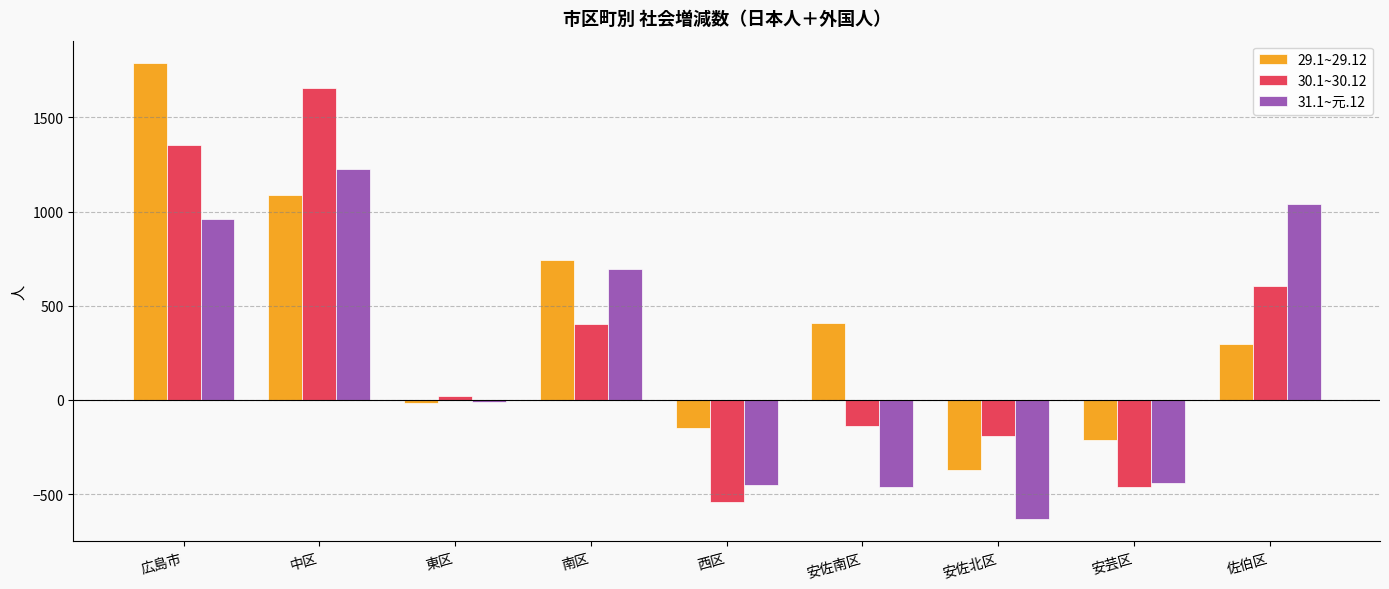

The 31.1~元.12 series shows -1057 at 安佐北区. True or false?

False